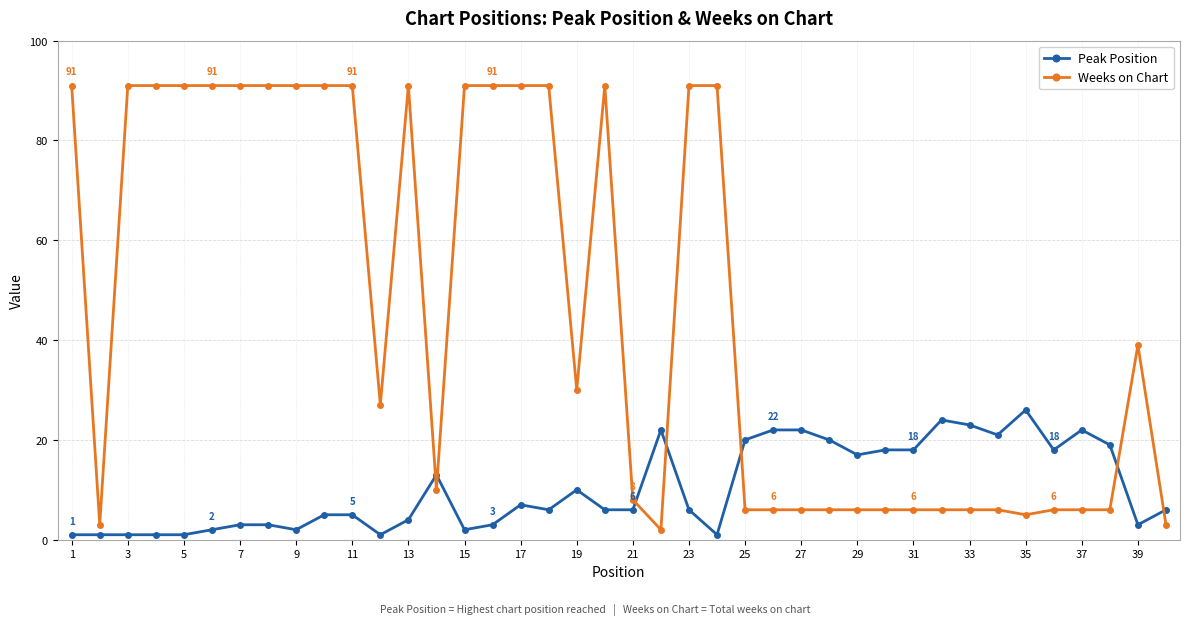

What is the greatest value displayed?

91